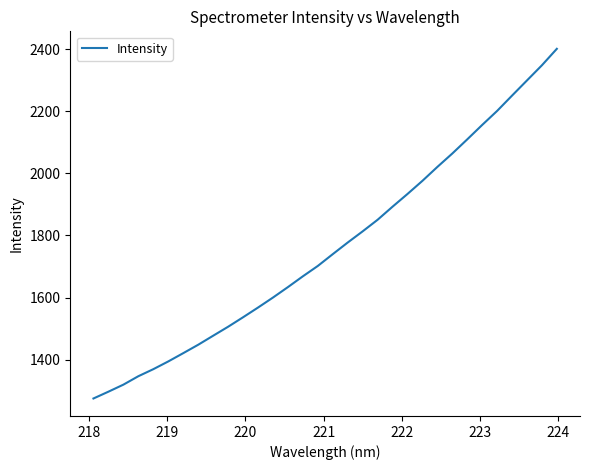

What is the smallest value displayed?

1274.7